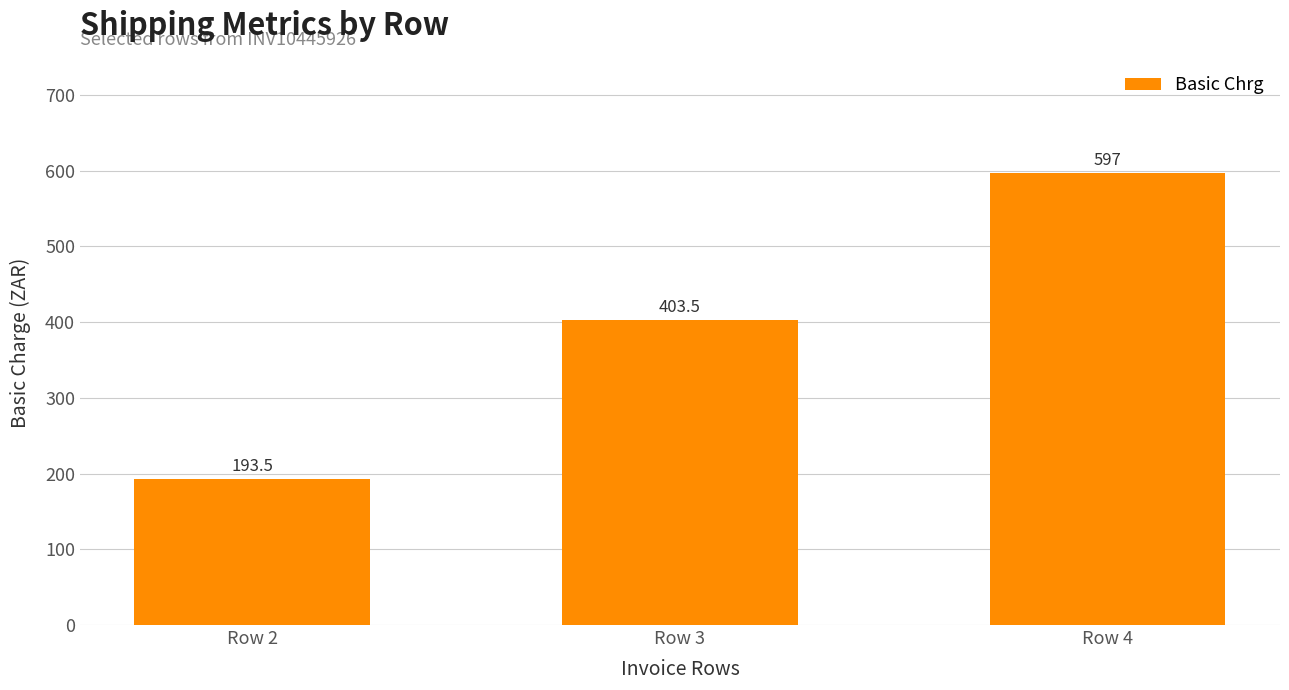

What is the value of the 1st bar from the left?

193.5